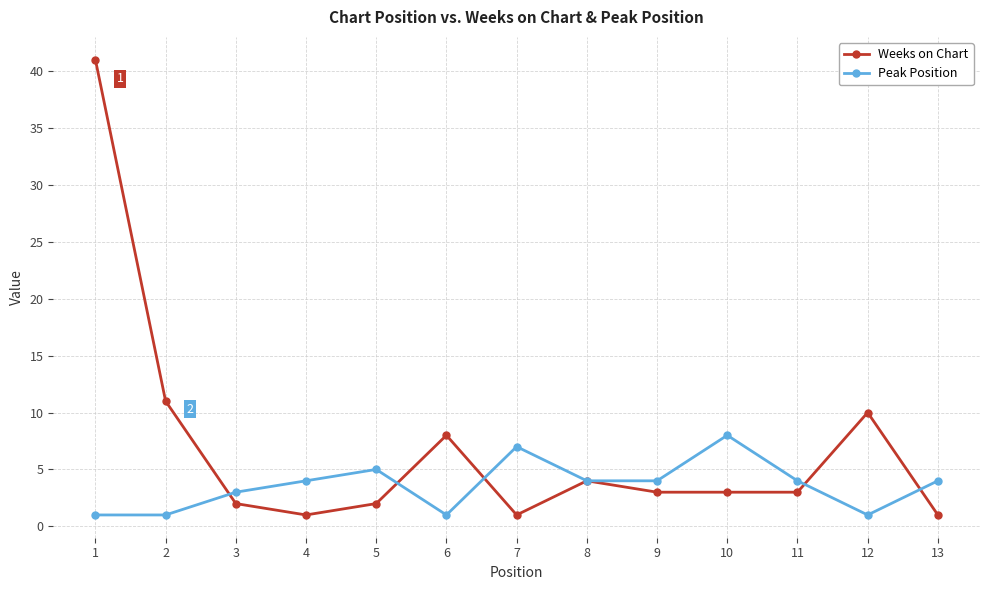

Which series changed the most between 1 and 8?

Weeks on Chart